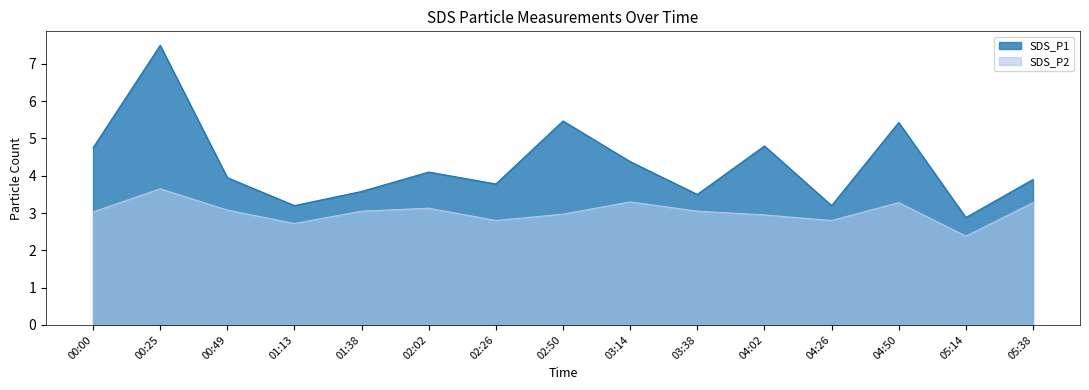

What is the highest value of the SDS_P2 series?

3.6